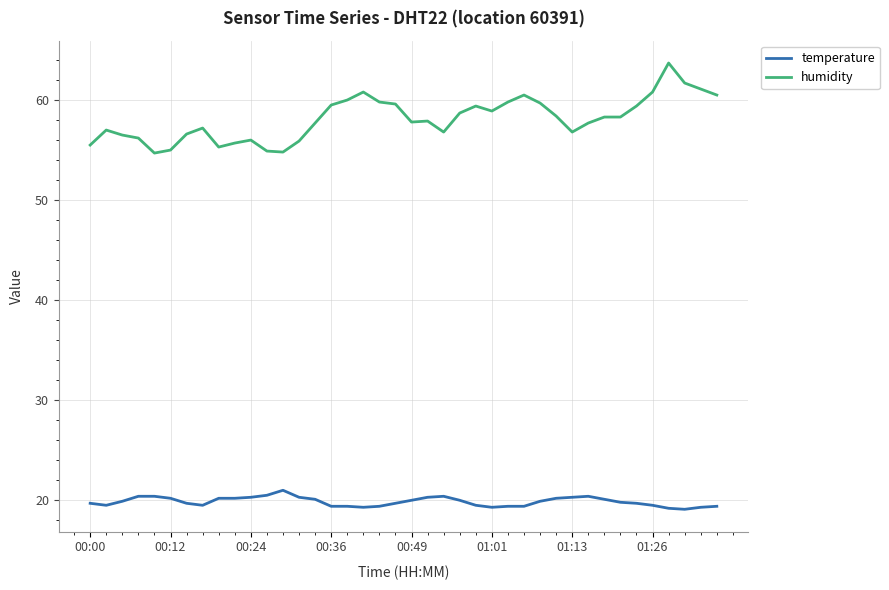

True or false: temperature and humidity cross at least once.

False